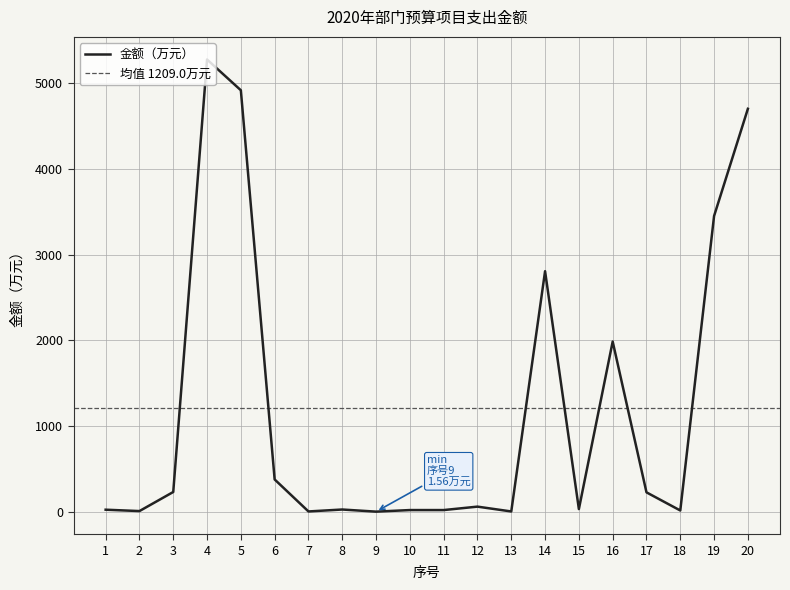

True or false: the data shows 39.2 at 1.

False